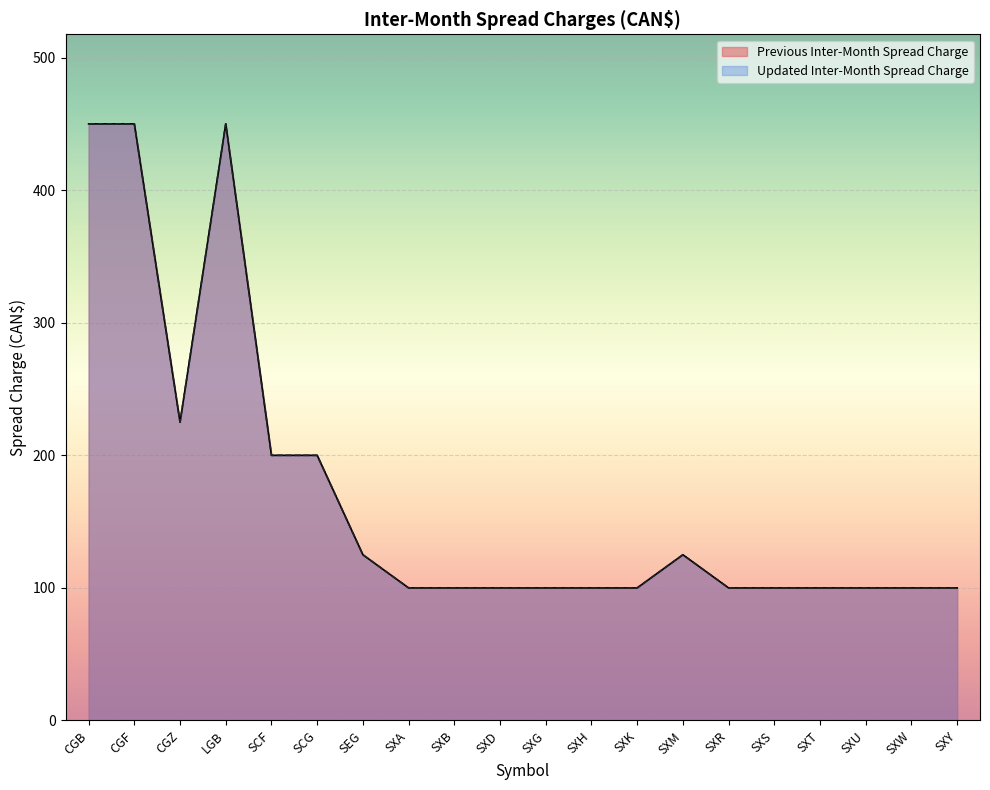

True or false: Previous Inter-Month Spread Charge and Updated Inter-Month Spread Charge intersect in this chart.

False